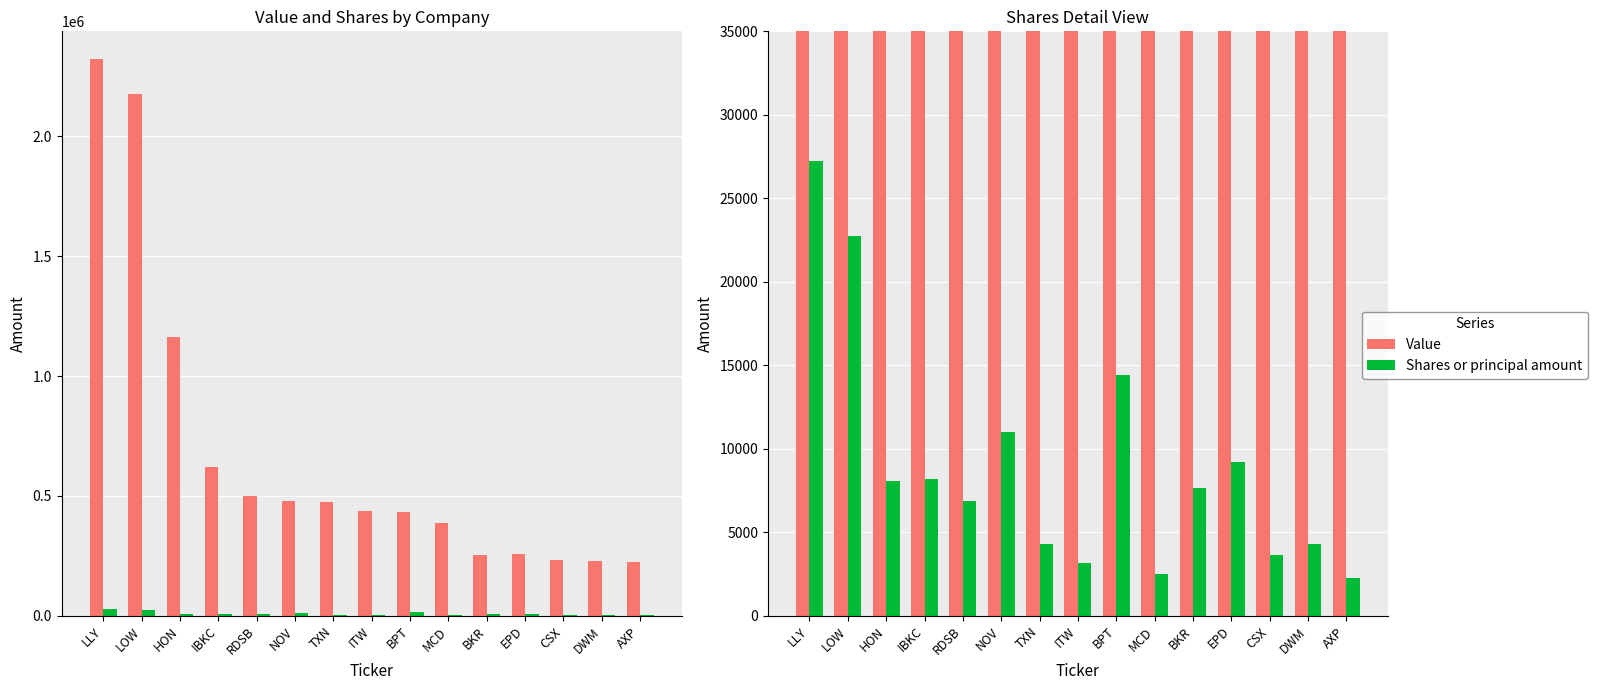

What is the label of the 5th bar from the left?

RDSB